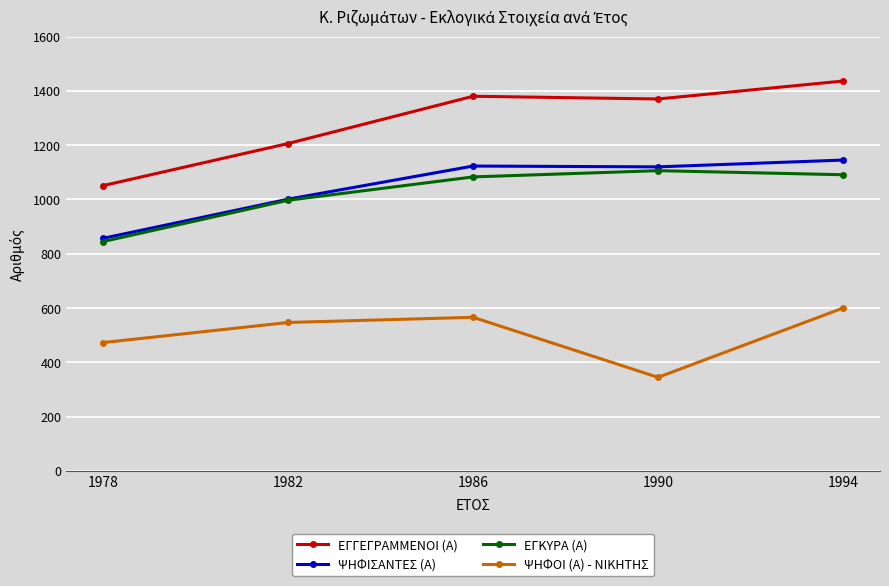

Rank the series at 1986 from lowest to highest value.

ΨΗΦΟΙ (Α) - ΝΙΚΗΤΗΣ, ΕΓΚΥΡΑ (Α), ΨΗΦΙΣΑΝΤΕΣ (Α), ΕΓΓΕΓΡΑΜΜΕΝΟΙ (Α)